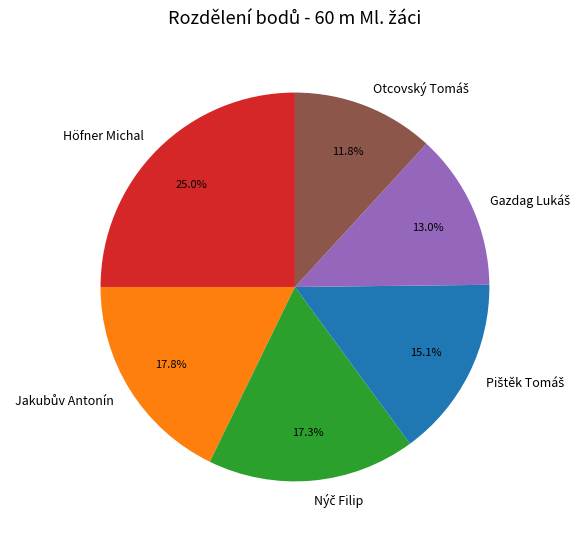

How many slices are in this pie chart?

6